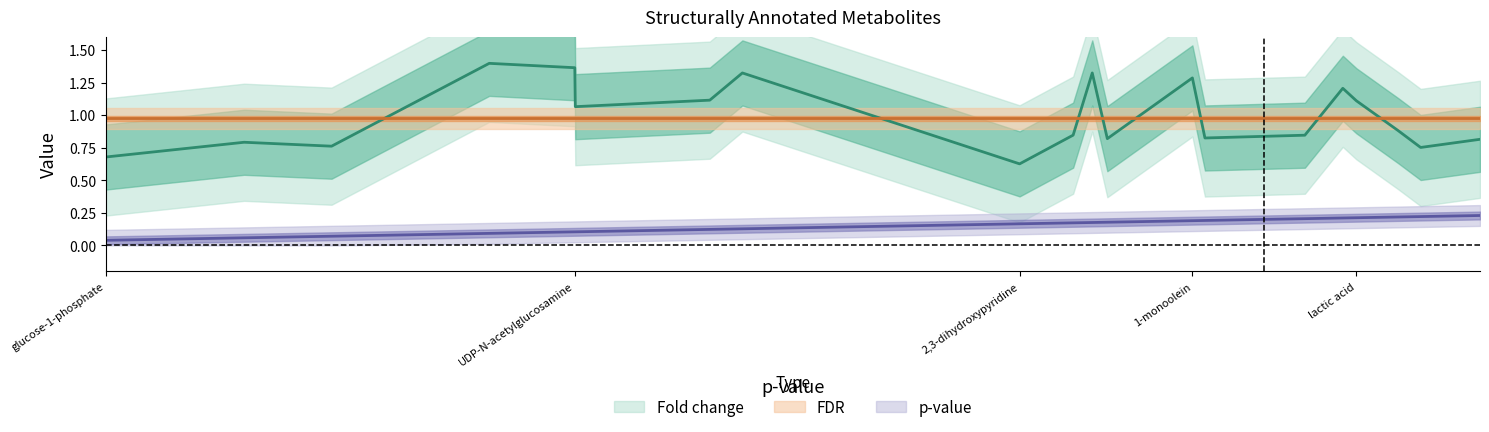

What is the label of the 20th point from the left?

myristic acid